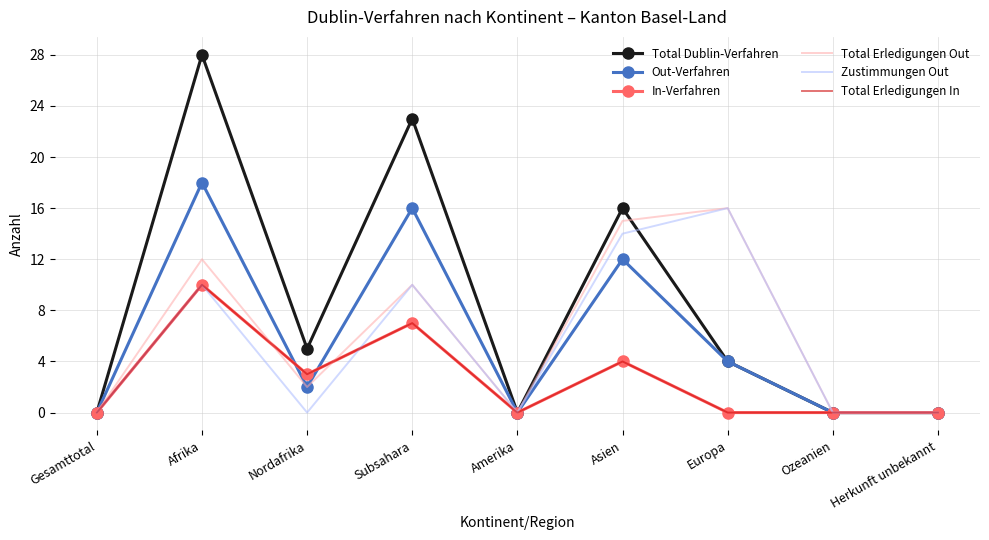

At which category is the sum across all series the highest?

Afrika